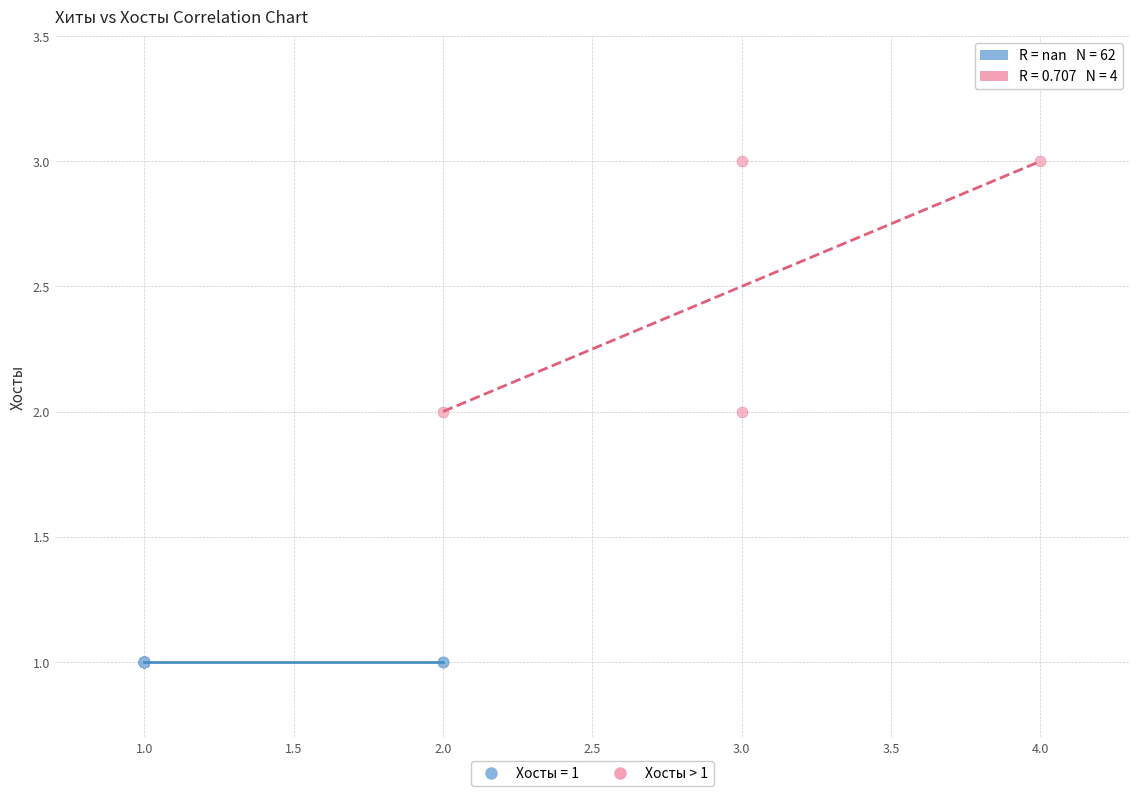

Which series reaches the minimum Y coordinate?

Хосты = 1